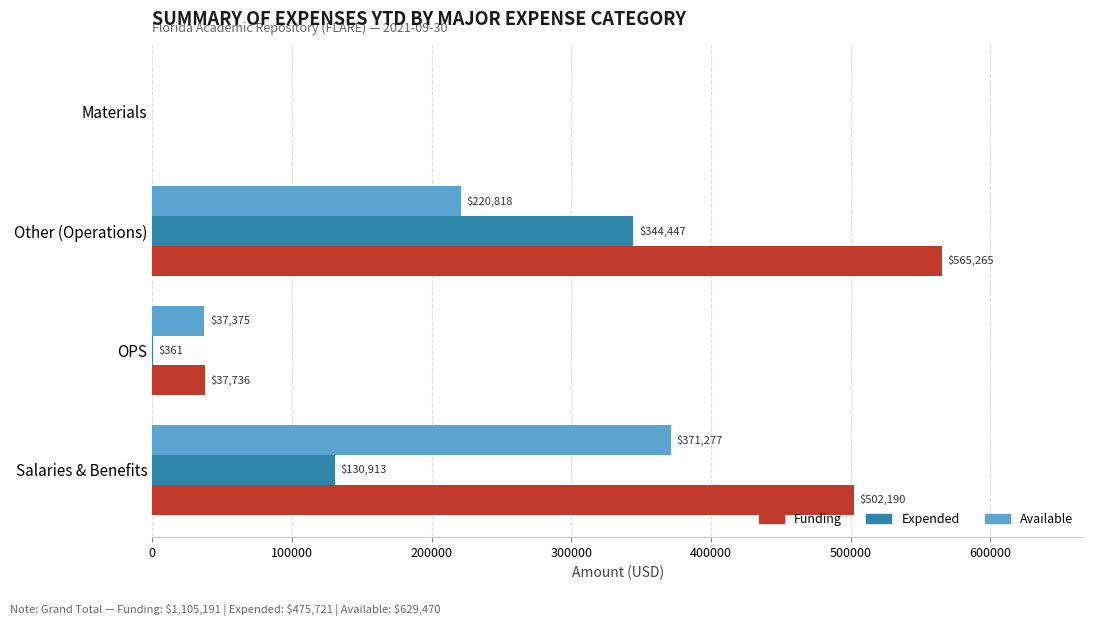

At which category is the sum across all series the highest?

Other (Operations)